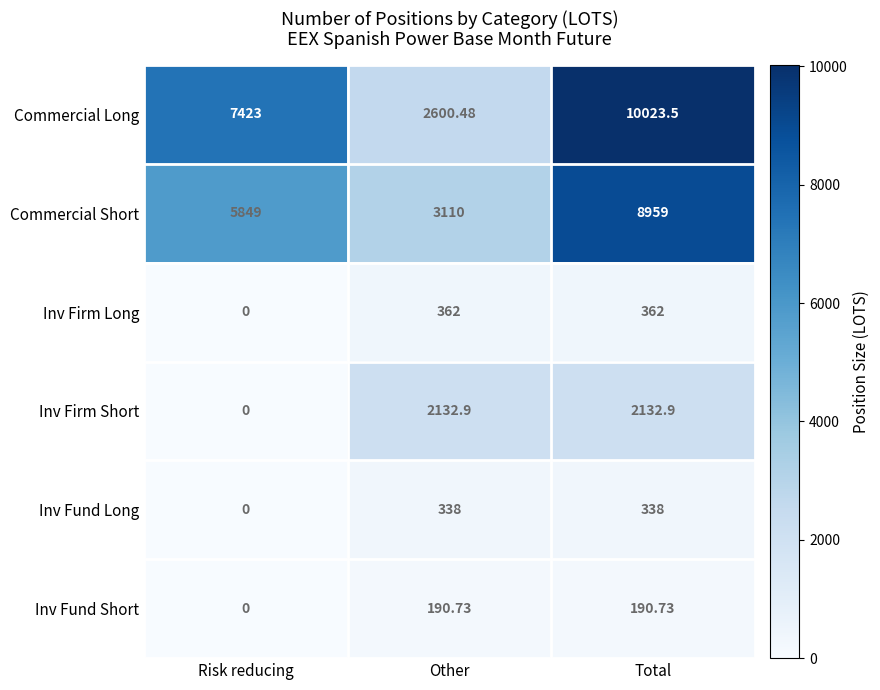

Which series has the largest total across all categories?

Commercial Long